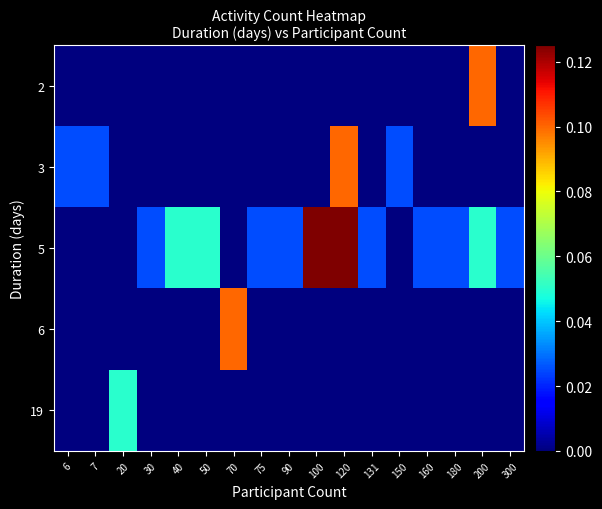

What is the greatest value displayed?

0.1